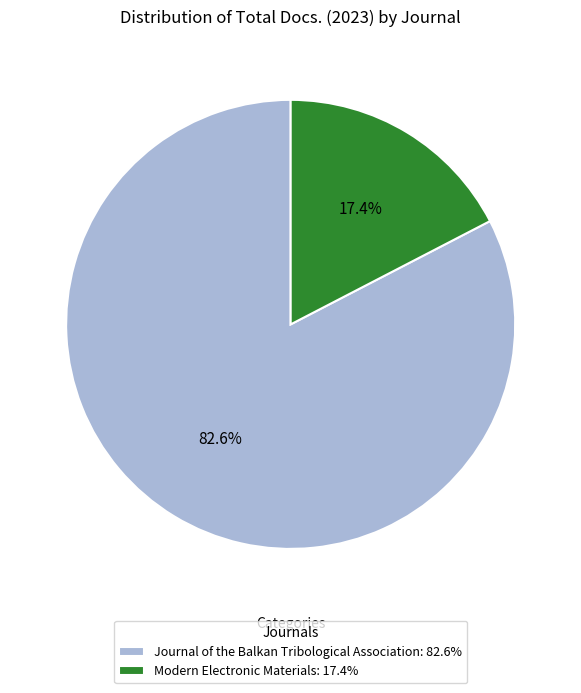

Does any single category account for the majority?

Yes